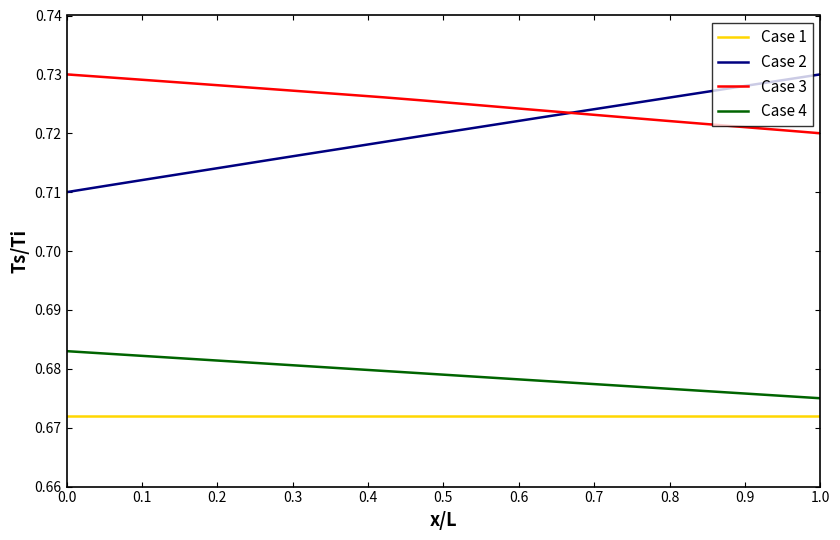

How many categories are shown in the chart?

20